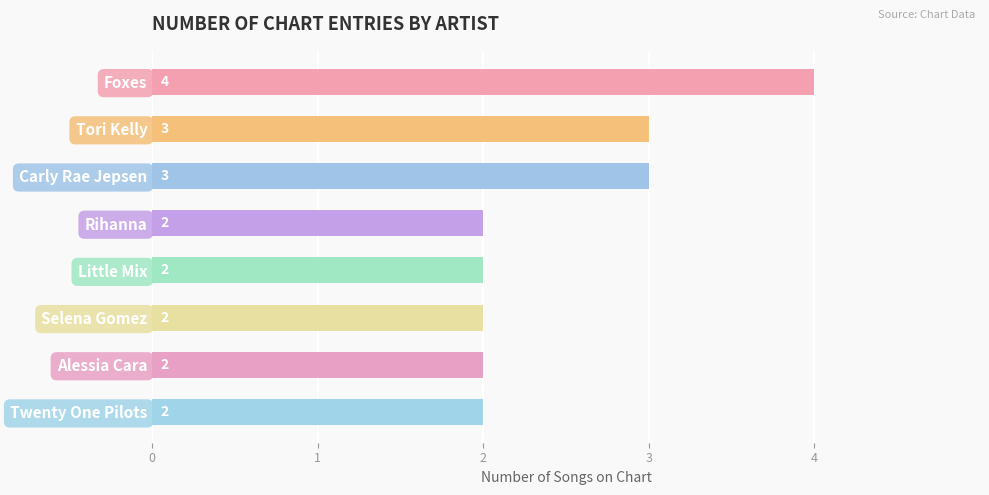

Count the values in the range 2 to 3.

7